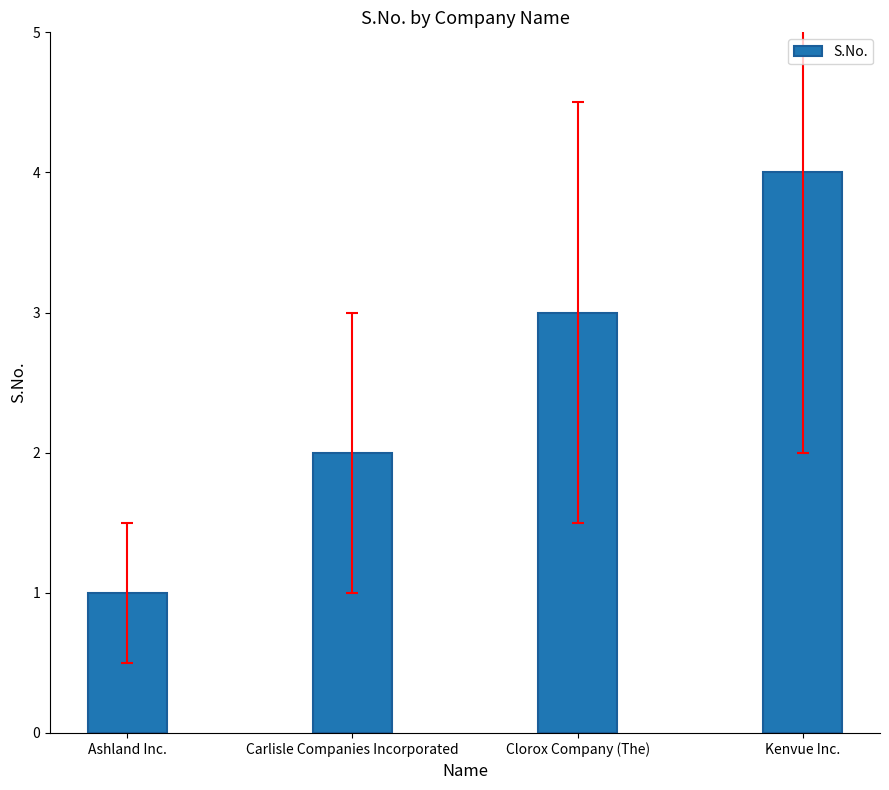

What is the approximate value at Kenvue Inc.?

4